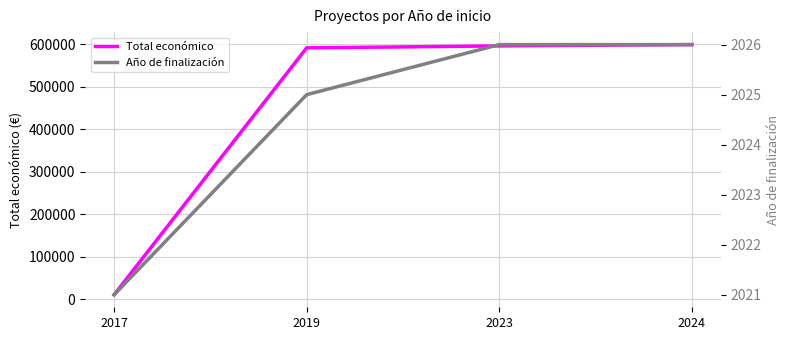

List the labels in order of Año de finalización value, largest first.

2023, 2024, 2019, 2017